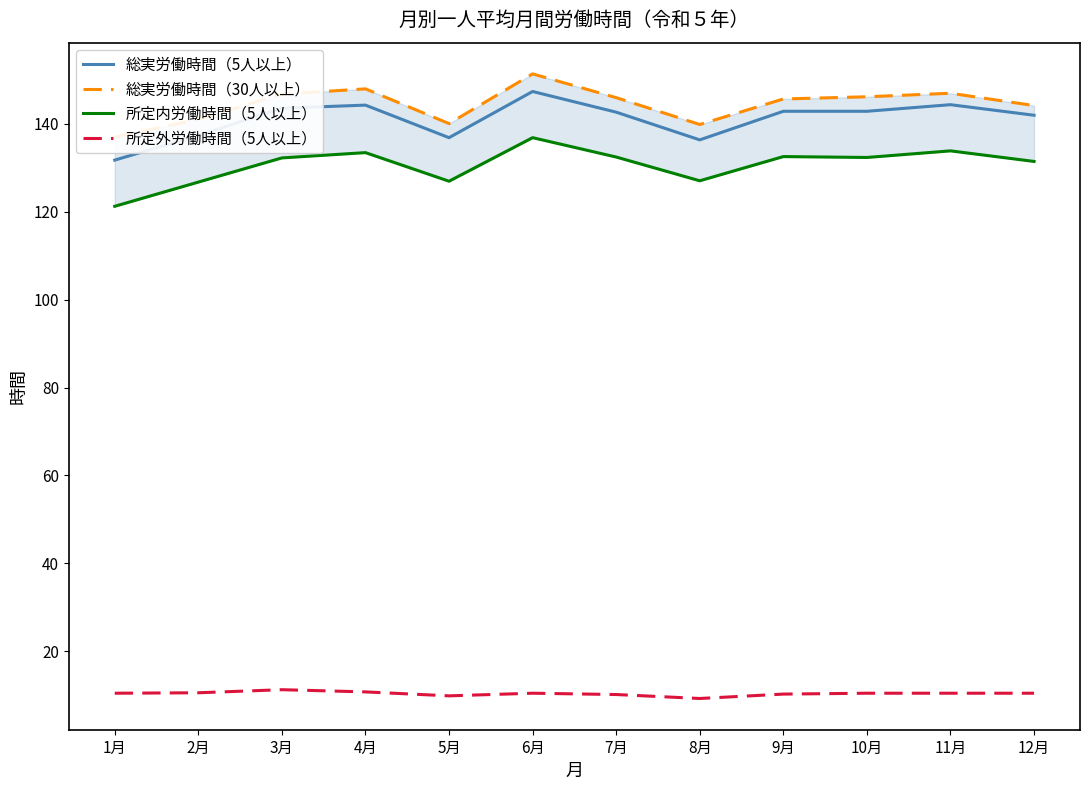

The value of 総実労働時間（30人以上） at 2月 is 141.0. True or false?

True